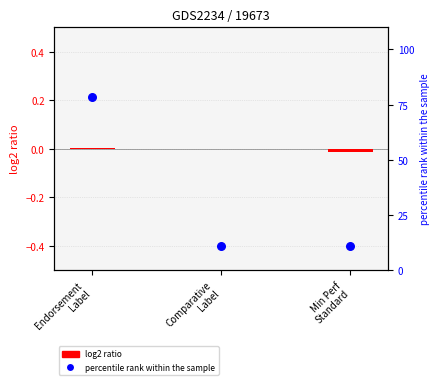

What is the ratio of the value at Min Perf
Standard to the value at Comparative
Label?

1.0